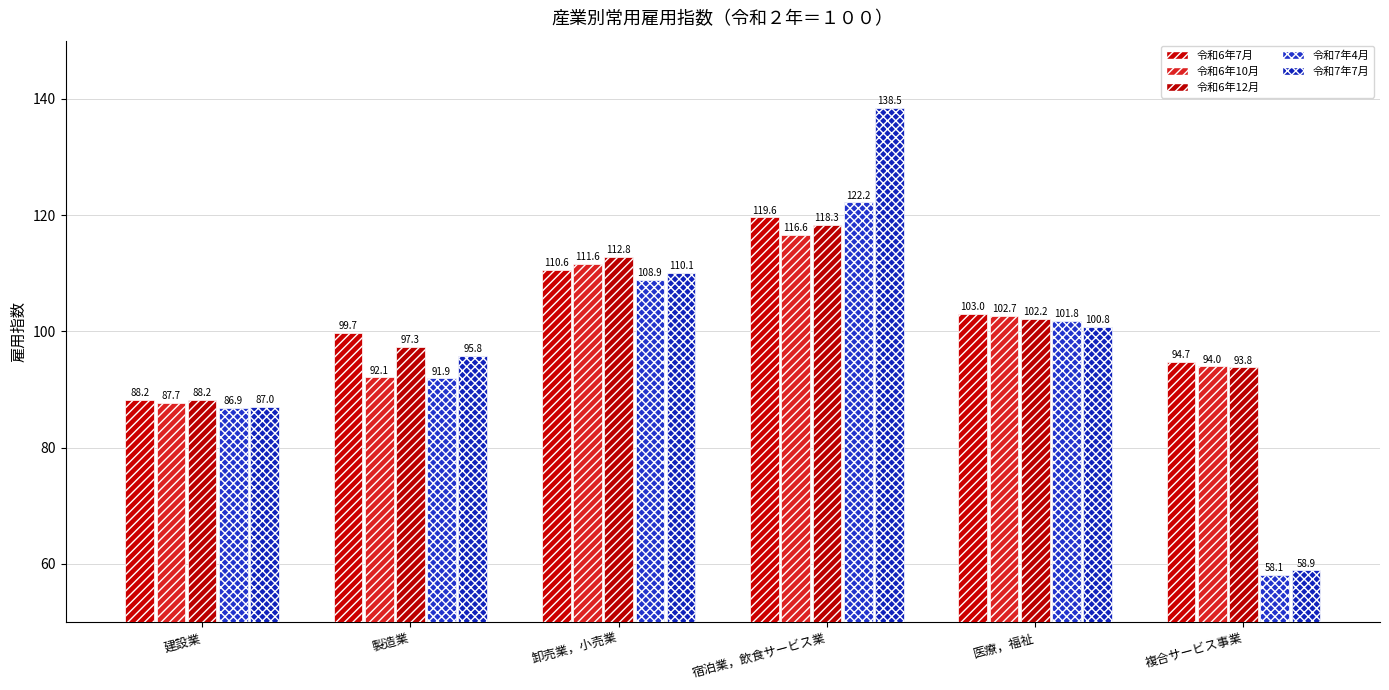

At how many categories does at least one series exceed 119?

1